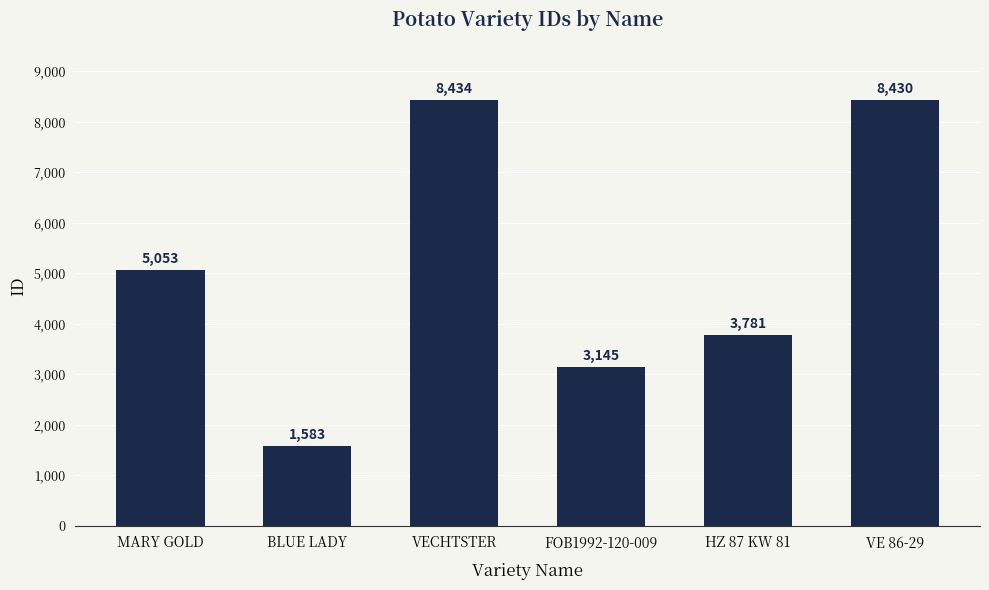

What is the value of the 3rd bar from the left?

8434